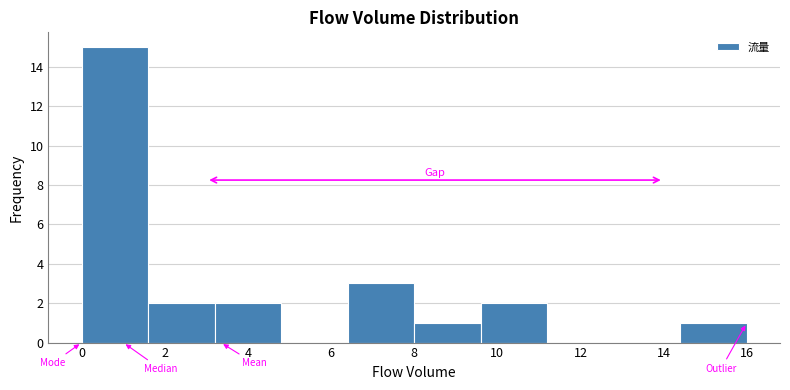

Over which range of the x-axis is the bar tallest?

0.0 to 1.6